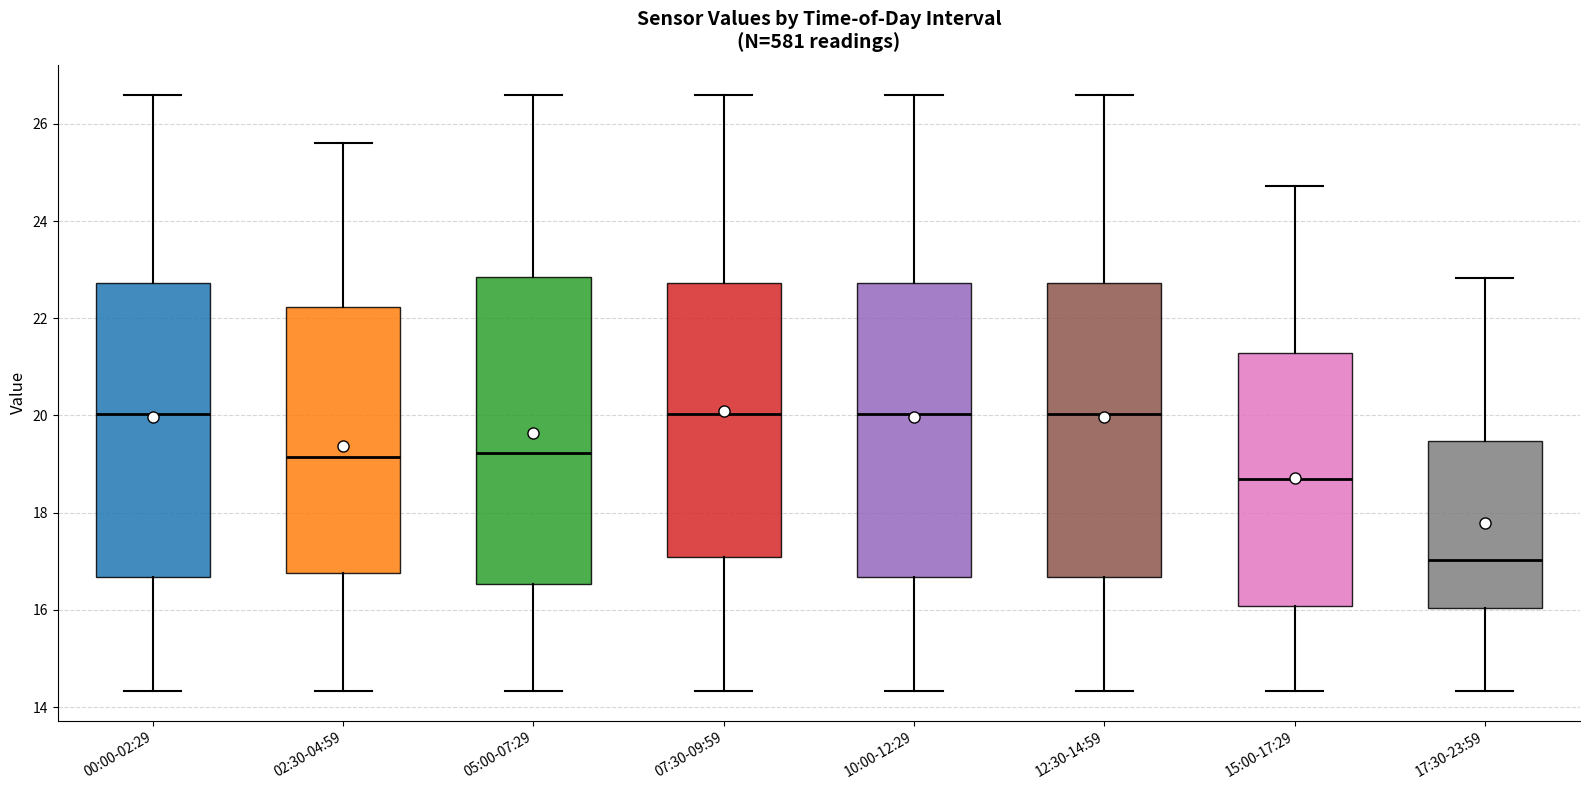

Where is the lower edge of the box for 07:30-09:59 on the y-axis? The values are not printed on the chart, so give them approximately, as read against the axis.

17.0